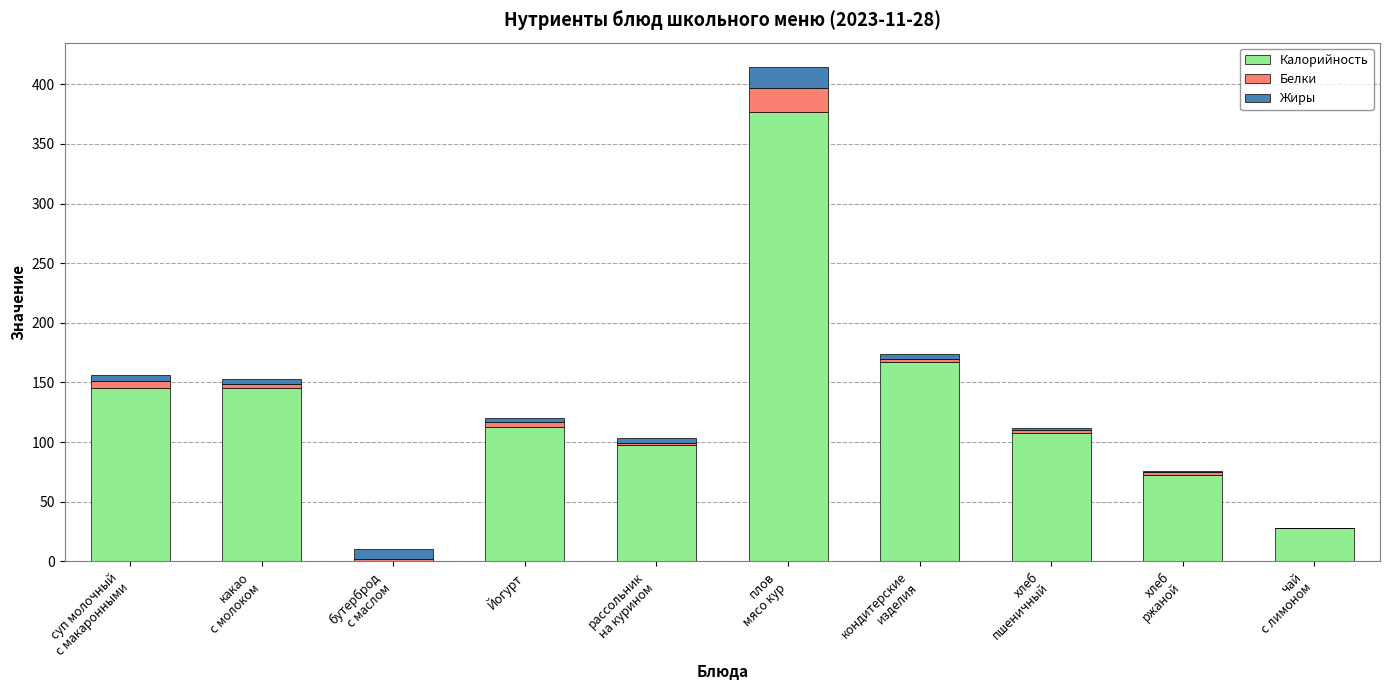

What is the maximum value for Калорийность?

377.0